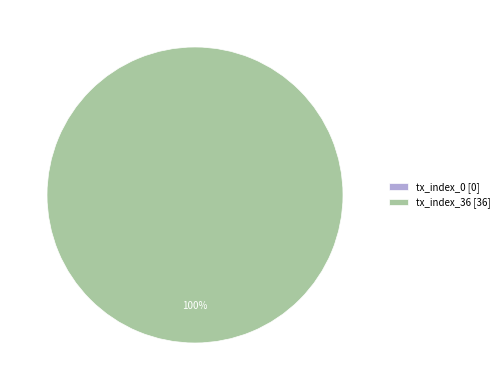

Is it true that tx_index_0 is 1% of the pie?

False